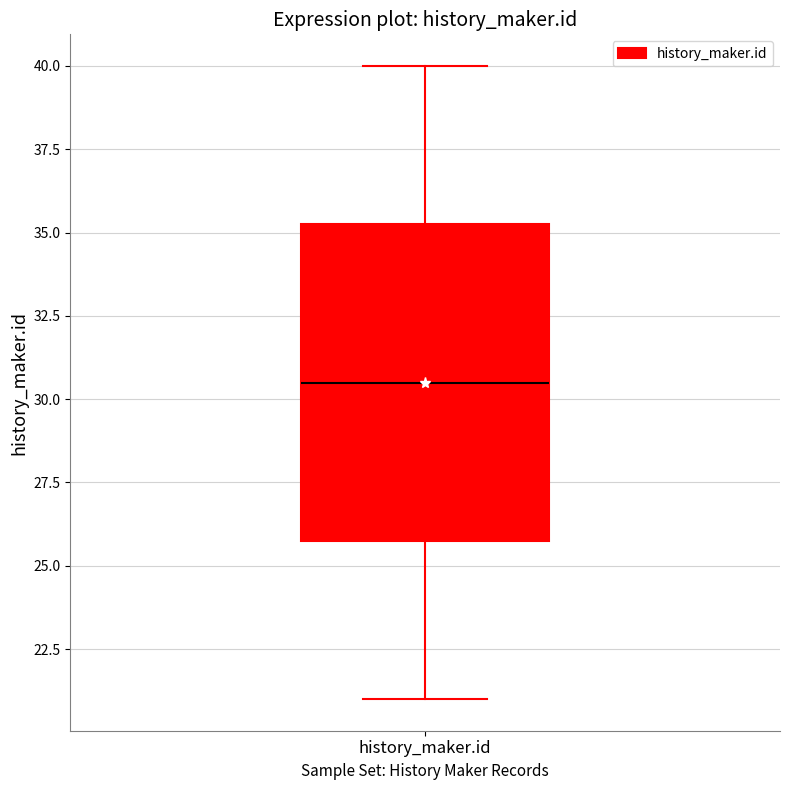

Transcribe this box plot: give where the median line is, the range the box spans, and where the two whiskers end, as read against the y-axis. The values are not printed on the chart, so give them approximately, as read against the axis.

median 30.5, box 26.0 to 35.5, whiskers 21.0 to 40.0